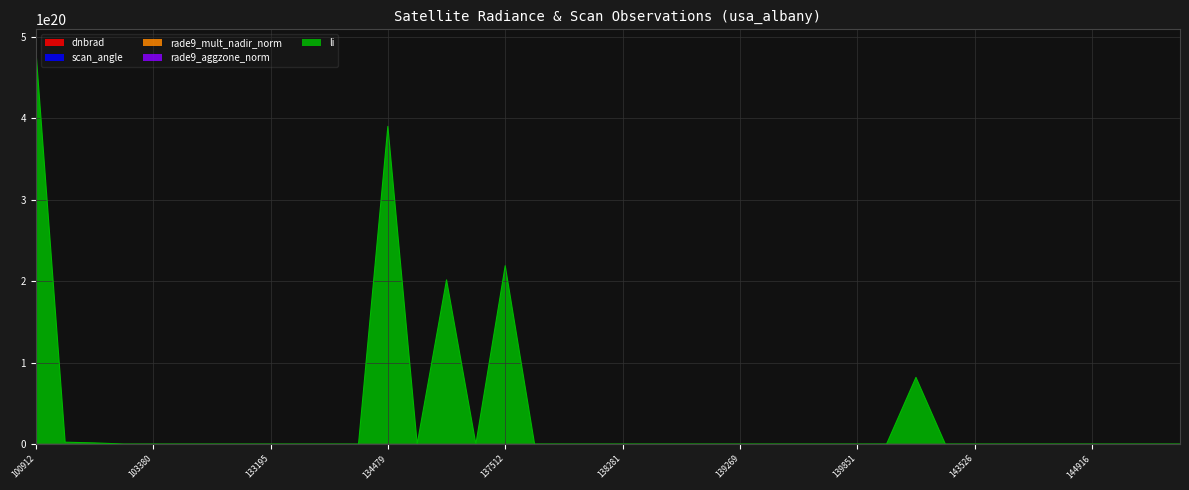

Rank the series at 102535 from highest to lowest value.

li, scan_angle, rade9_mult_nadir_norm, rade9_aggzone_norm, dnbrad